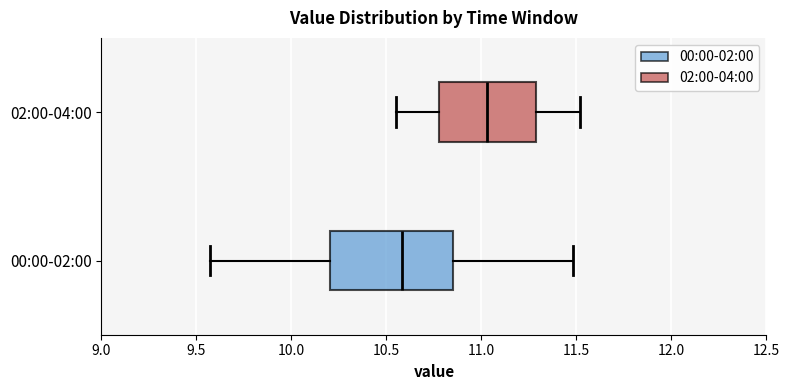

Reading bottom to top, read every box against the x-axis: the position of its median line, the range the box covers, and the ends of its whiskers. The values are not printed on the chart, so give them approximately, as read against the axis.

00:00-02:00: median 10.60, box 10.20 to 10.85, whiskers 9.55 to 11.50
02:00-04:00: median 11.05, box 10.80 to 11.30, whiskers 10.55 to 11.50